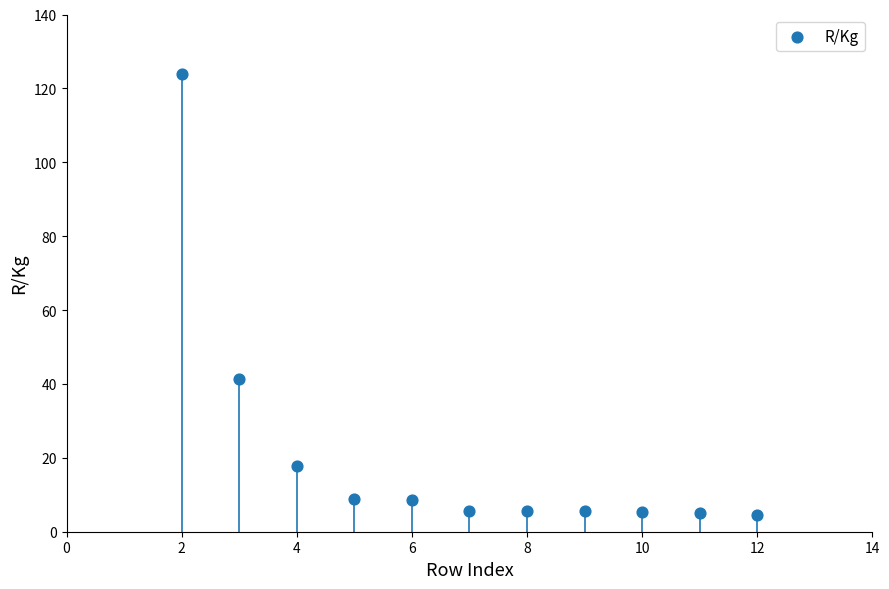

What Y value in the scatter plot is closest to 64?

41.3